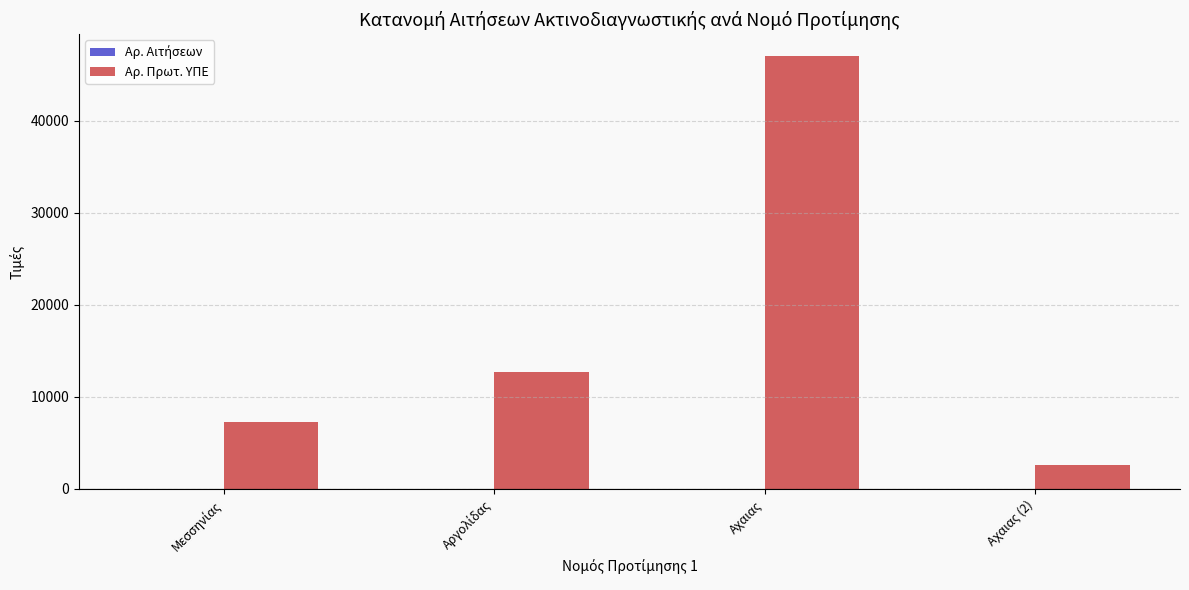

Which series has the largest total across all categories?

Αρ. Πρωτ. ΥΠΕ